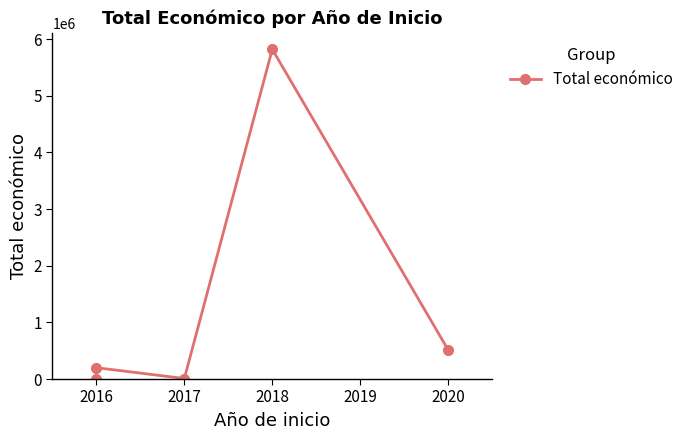

How many interior local valleys (lower than both neighbors) does the data have?

1